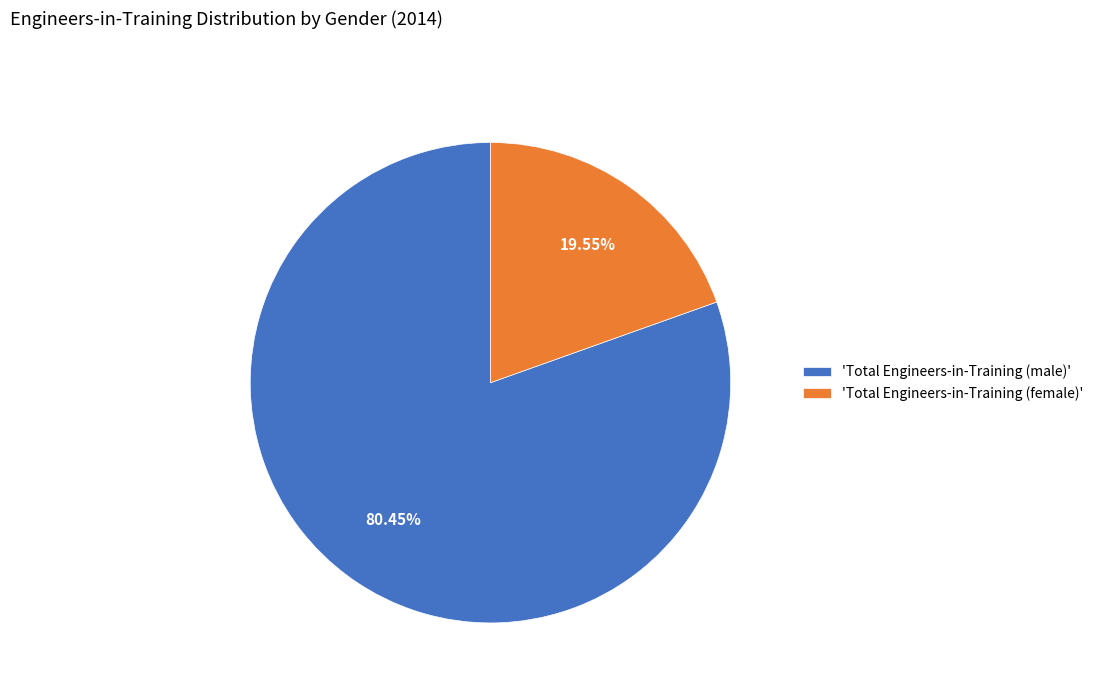

What is the largest slice in the pie chart?

'Total Engineers-in-Training (male)'